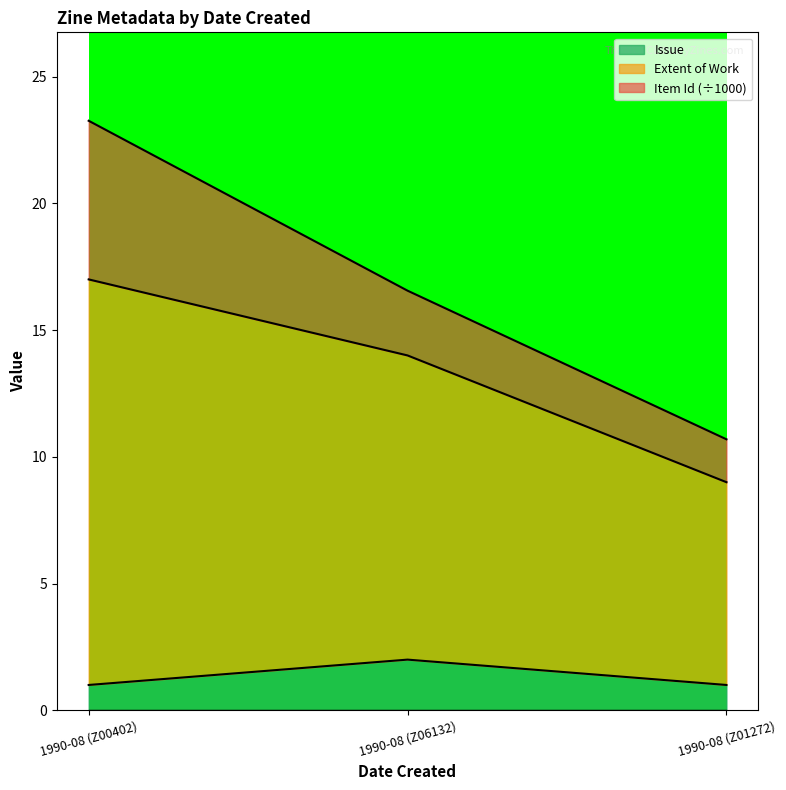

At which category is the sum across all series the highest?

1990-08 (Z00402)